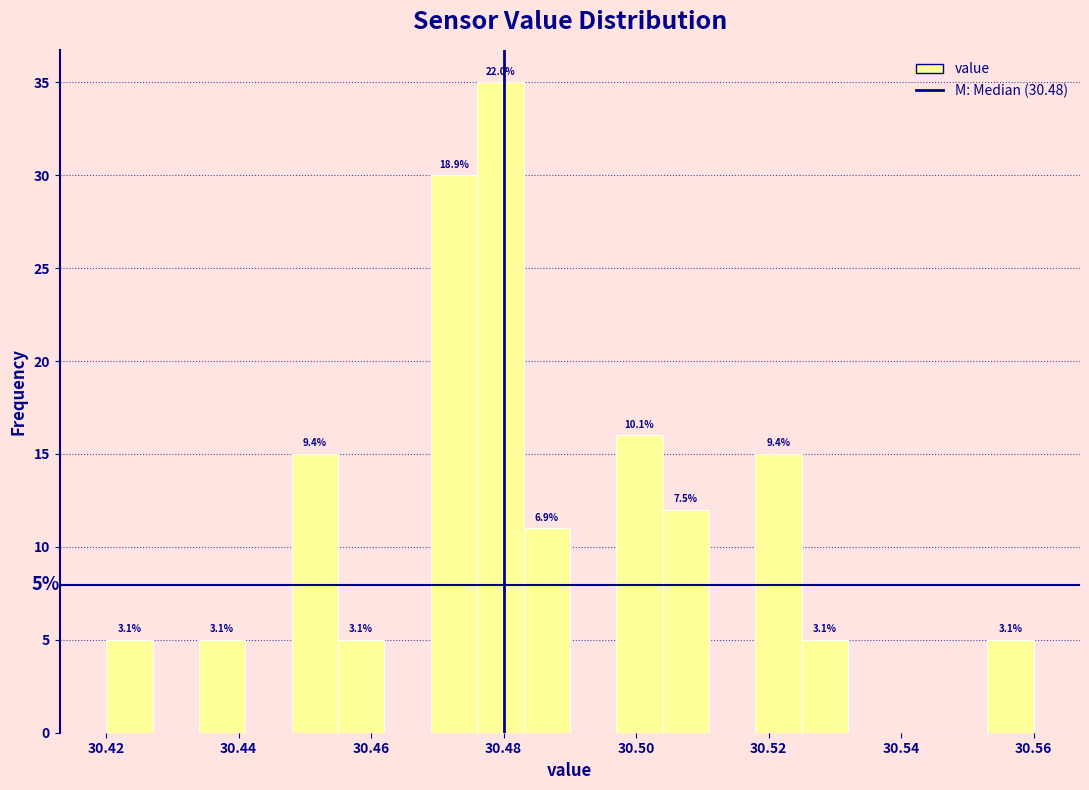

Around what value on the x-axis is the tallest bar? Give the approximate position of its centre, as read against the axis.

30.480